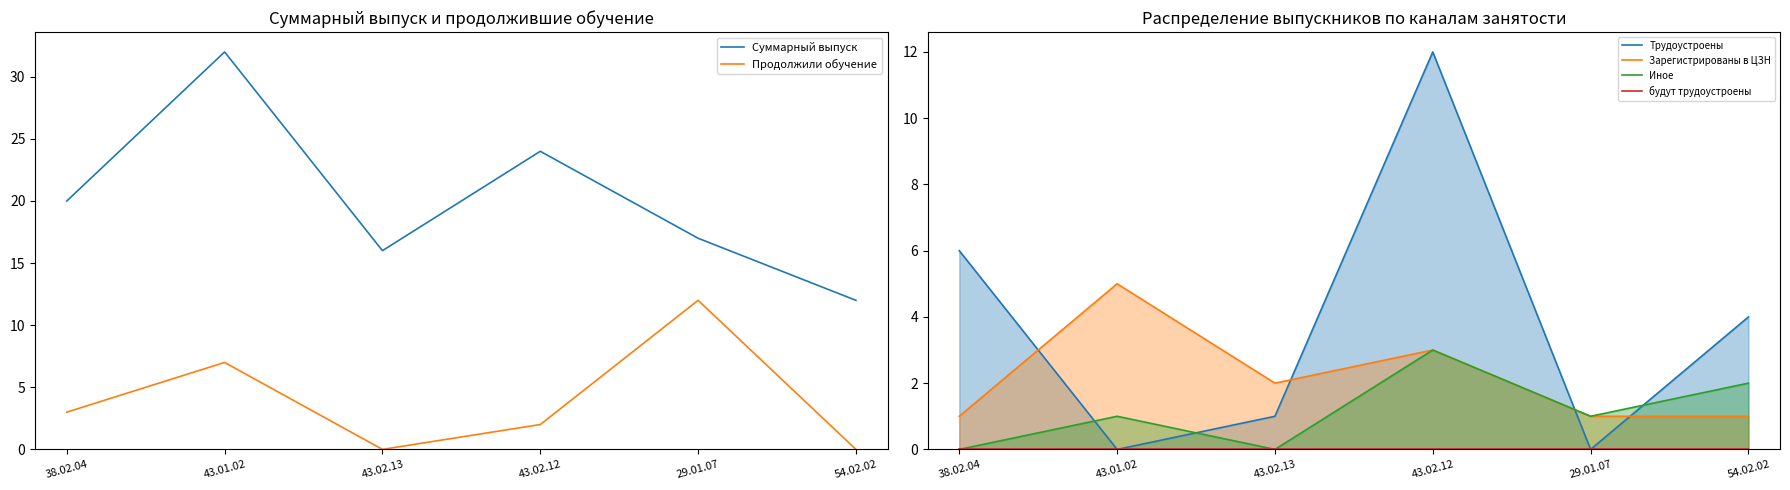

Reading left to right, list all the values displayed in this chart.

Суммарный выпуск: 38.02.04=20	43.01.02=32	43.02.13=16	43.02.12=24	29.01.07=17	54.02.02=12
Продолжили обучение: 38.02.04=3	43.01.02=7	43.02.13=0	43.02.12=2	29.01.07=12	54.02.02=0
Трудоустроены: 38.02.04=6	43.01.02=0	43.02.13=1	43.02.12=12	29.01.07=0	54.02.02=4
Зарегистрированы в ЦЗН: 38.02.04=1	43.01.02=5	43.02.13=2	43.02.12=3	29.01.07=1	54.02.02=1
Иное: 38.02.04=0	43.01.02=1	43.02.13=0	43.02.12=3	29.01.07=1	54.02.02=2
будут трудоустроены: 38.02.04=0	43.01.02=0	43.02.13=0	43.02.12=0	29.01.07=0	54.02.02=0